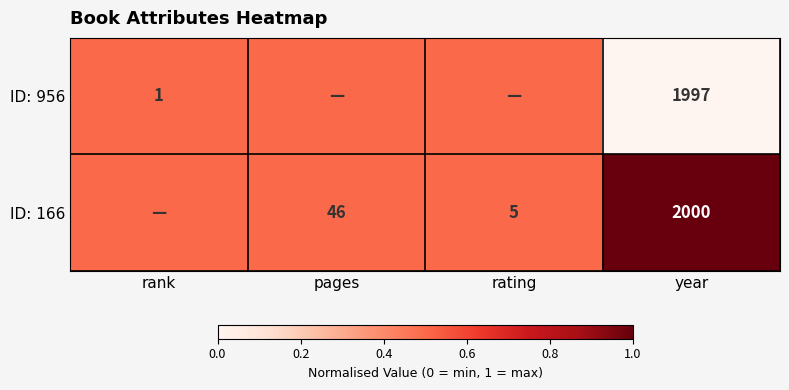

At how many categories does at least one series exceed 0?

4